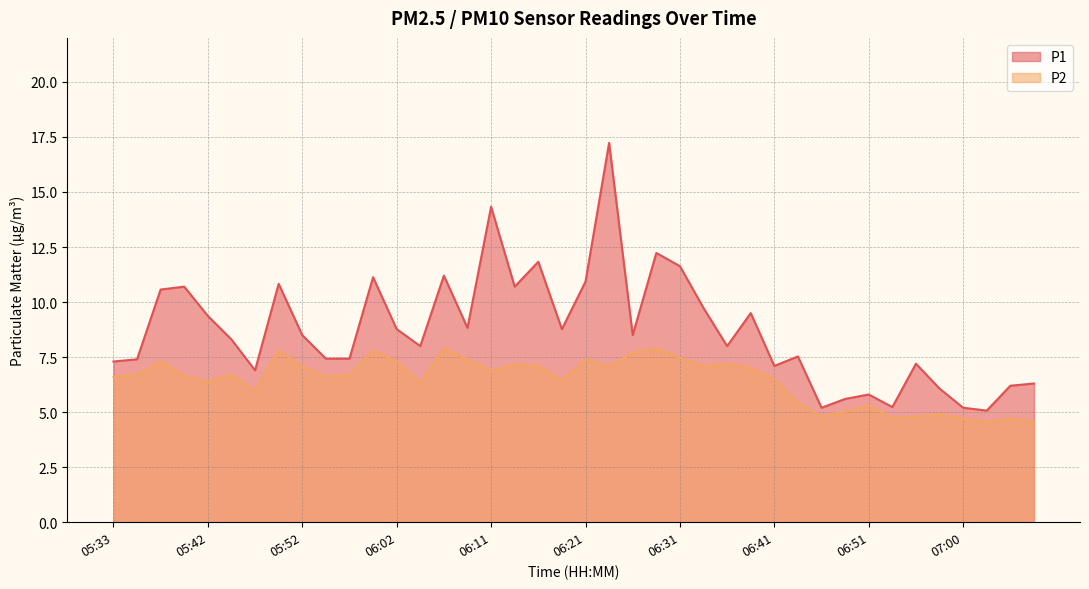

How many values in the P2 series are below 6?

12